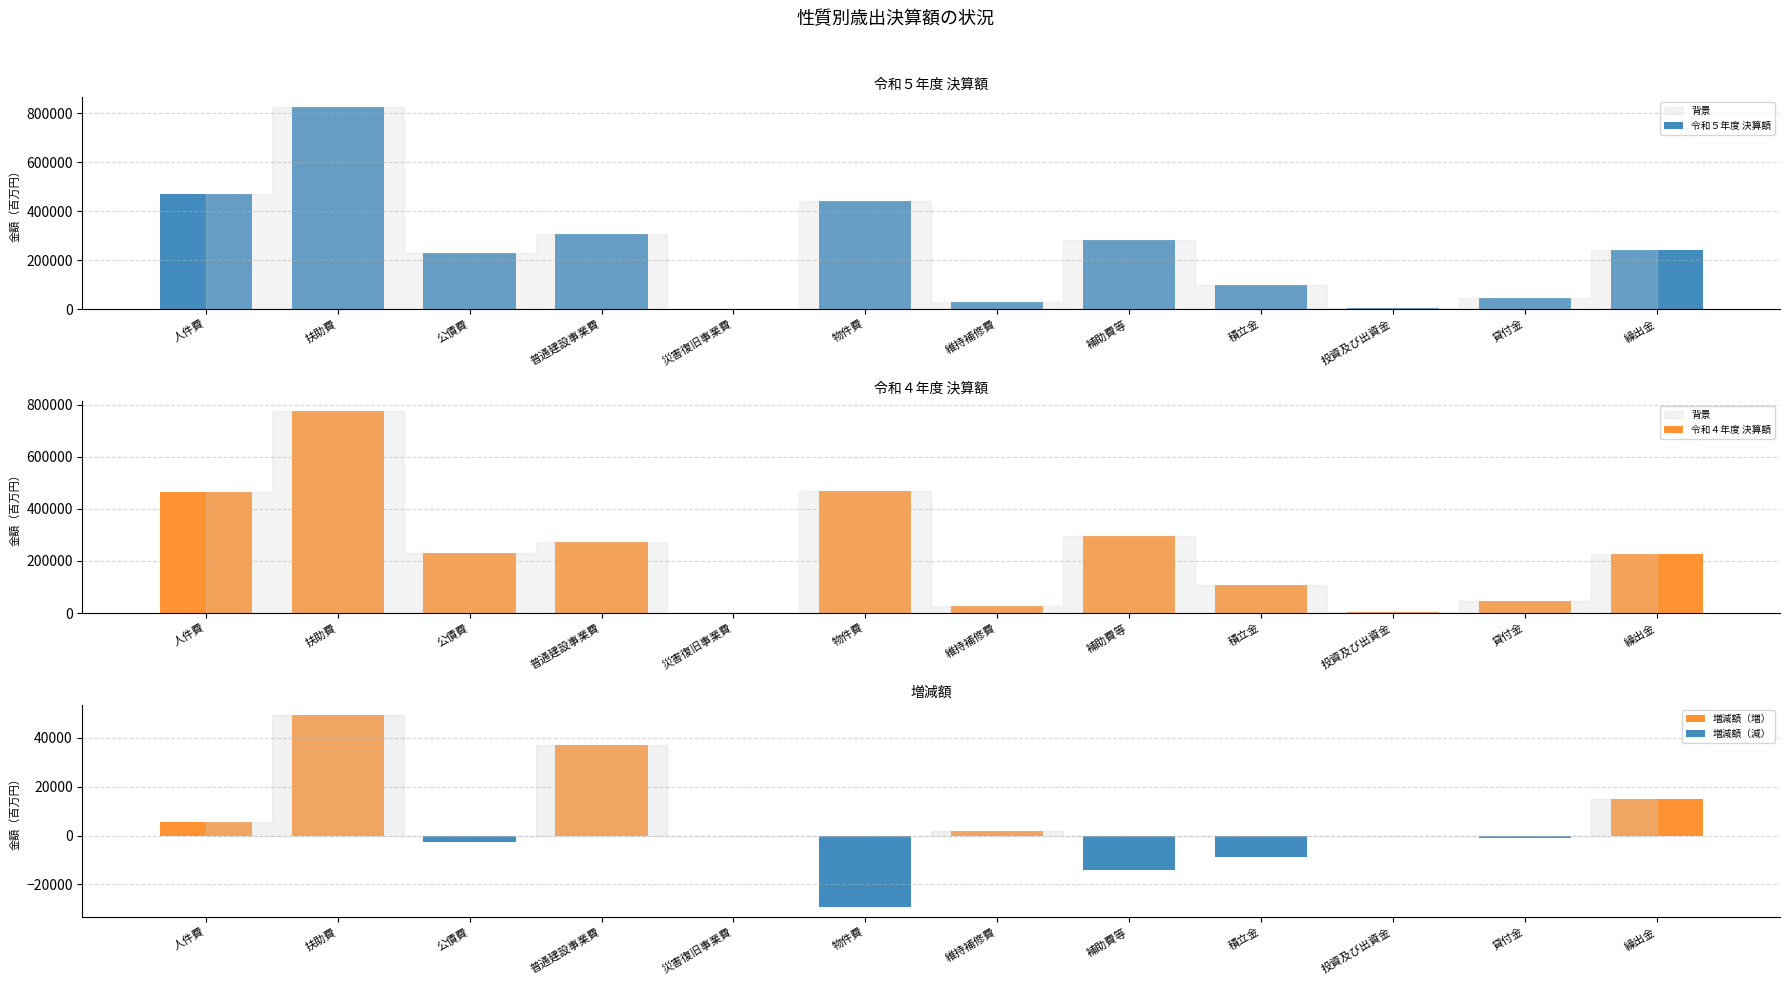

How many values in the 増減額（減） series exceed -116?

5